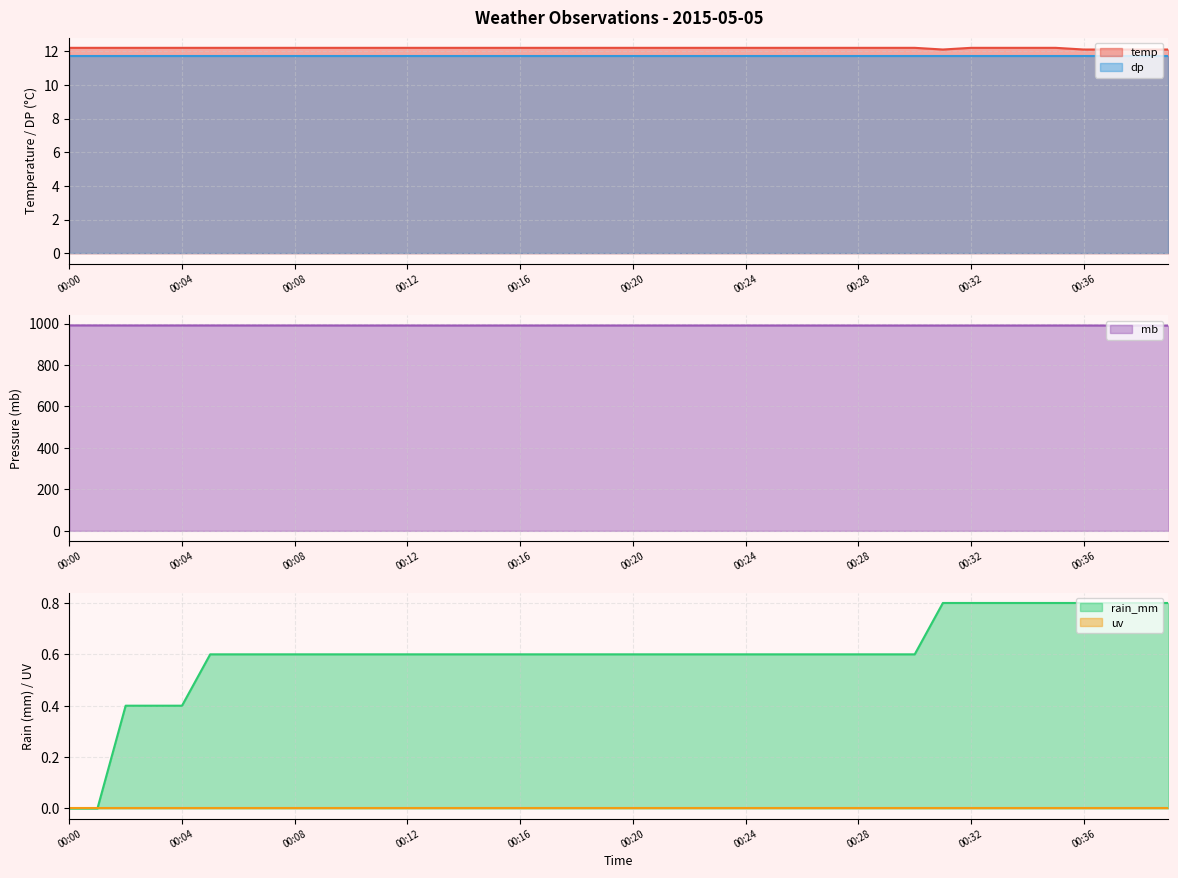

The value of rain_mm at 00:33 is 1.3. True or false?

False